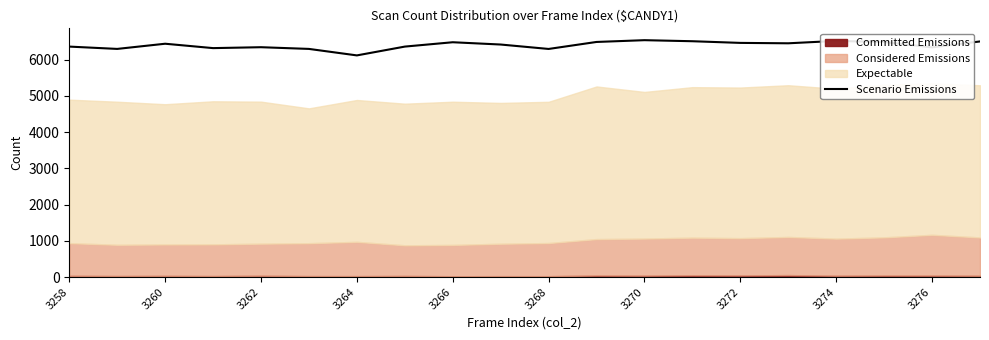

True or false: the data has more than 1 interior local peaks.

True